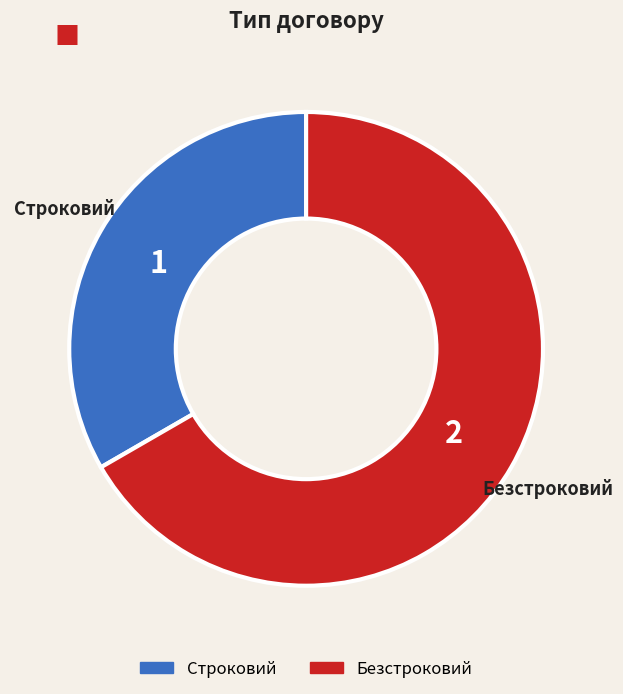

Do Строковий and Безстроковий together represent more than half of the pie?

Yes